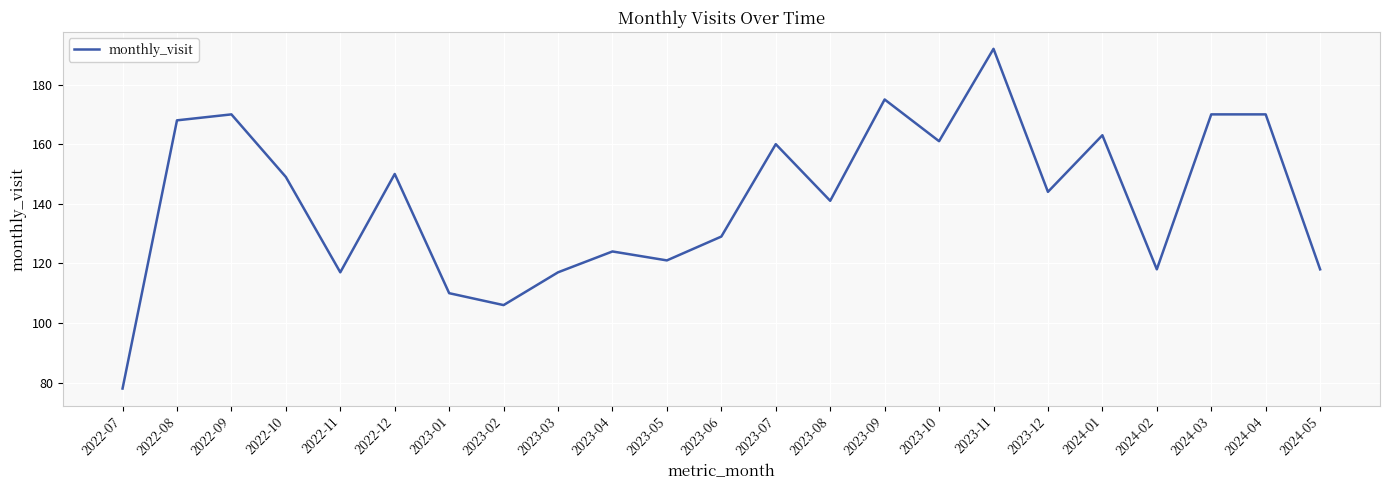

How many interior local valleys (lower than both neighbors) does the data have?

7